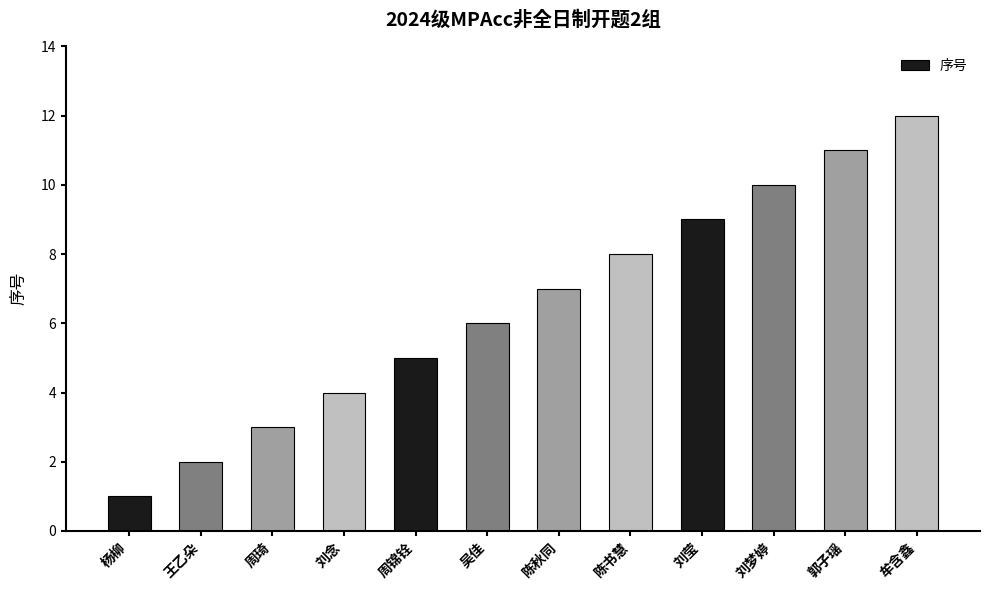

True or false: the data shows 4 at 陈秋同.

False